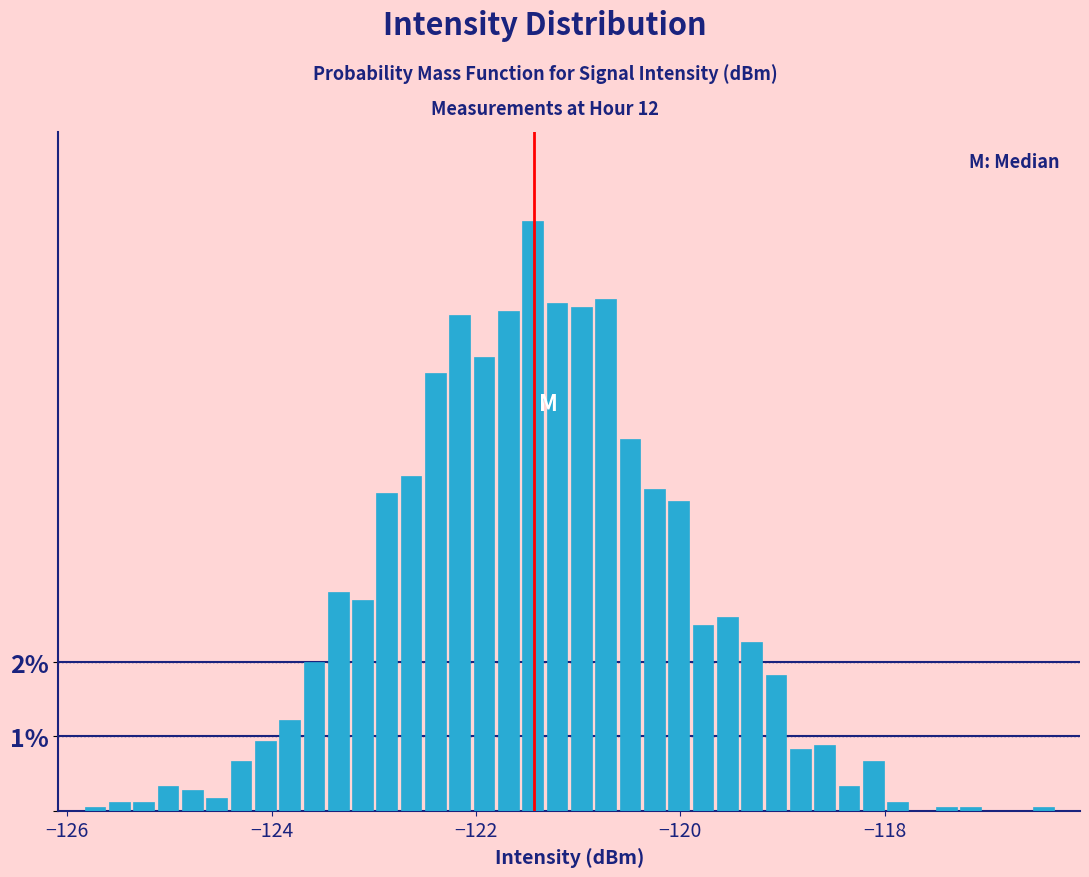

Around what value on the x-axis is the tallest bar? Give the approximate position of its centre, as read against the axis.

-121.4